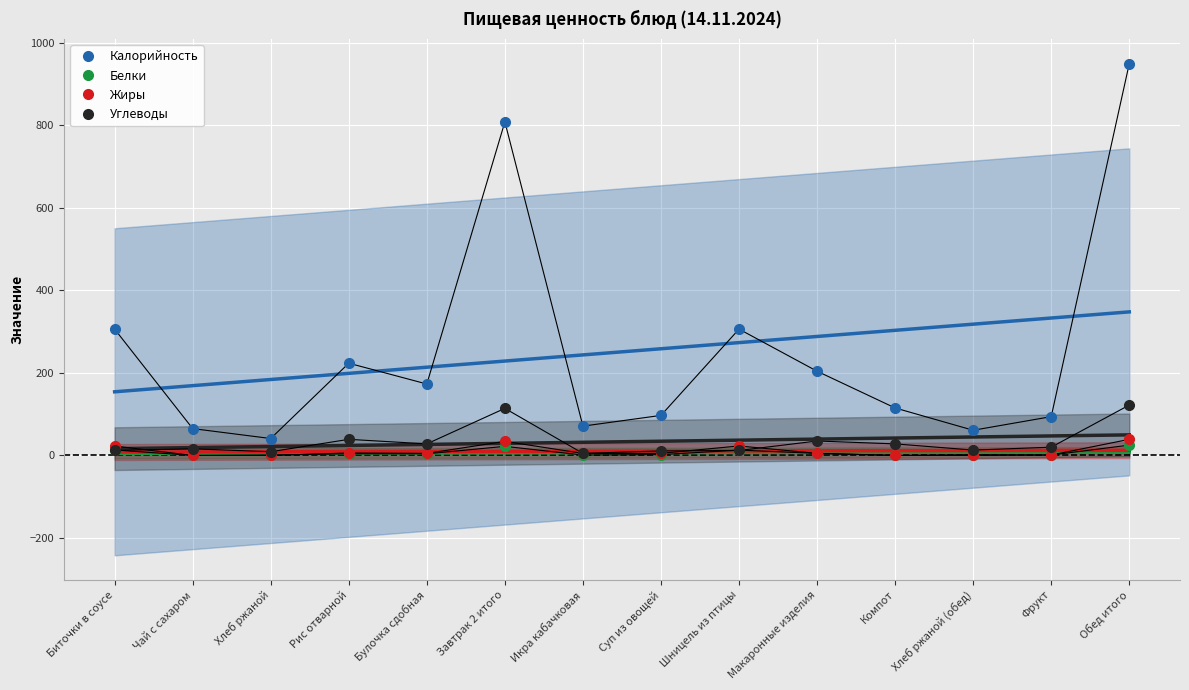

What is the sum of the Калорийность values at Биточки в соусе and Икра кабачковая?

376.9